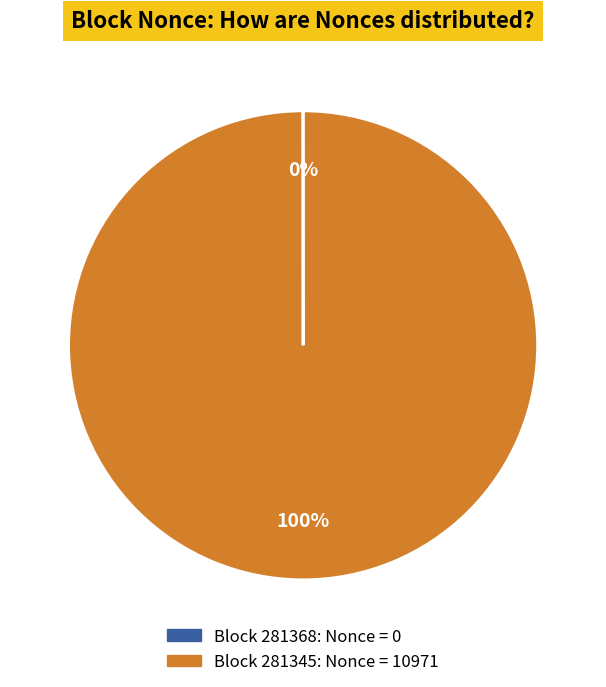

Does any single category account for the majority?

Yes